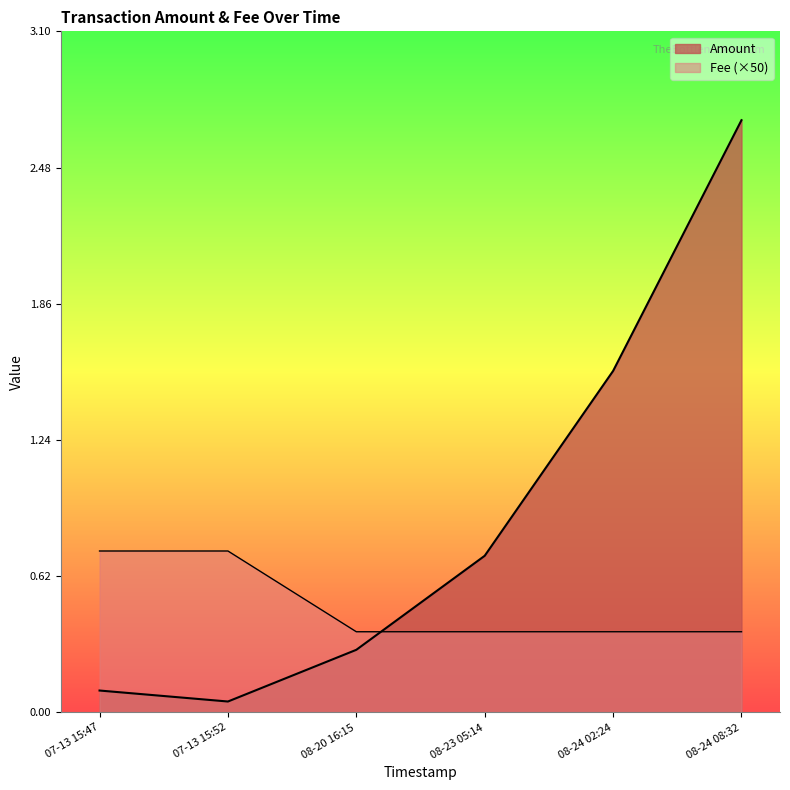

How many lines are shown in the chart?

2